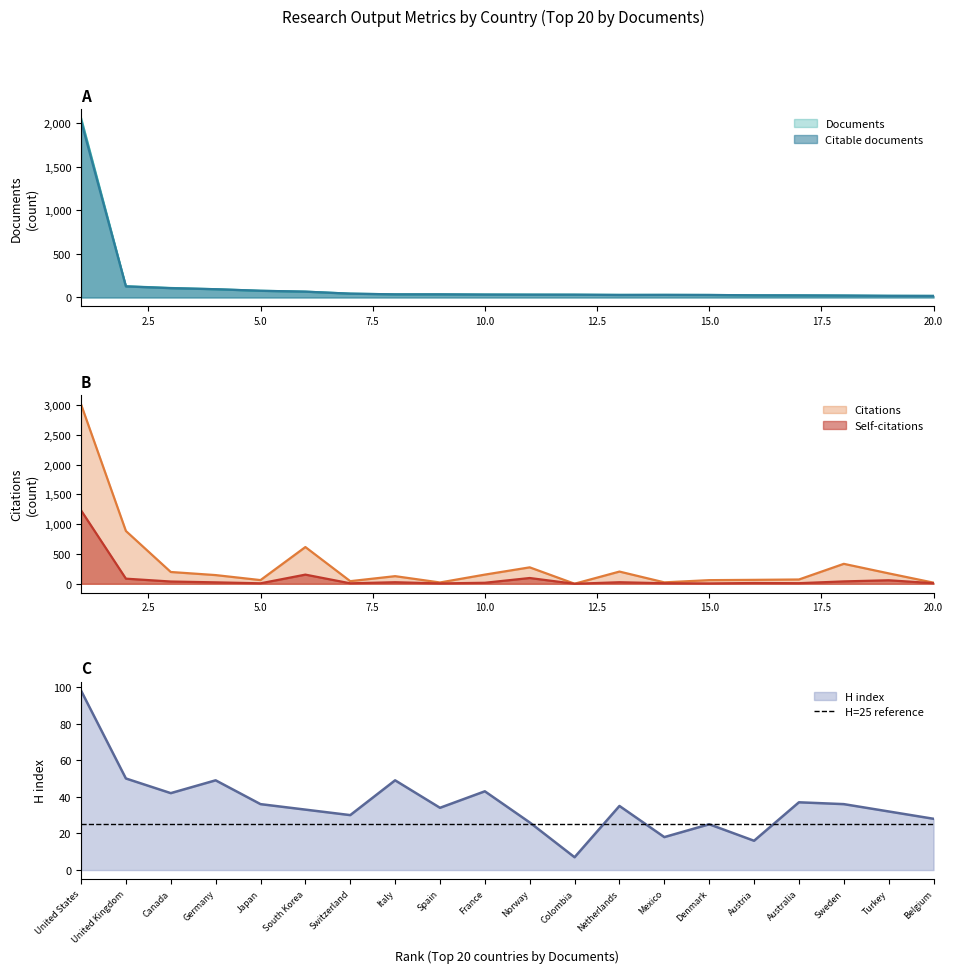

The value of Citable documents at 6 is 98. True or false?

False